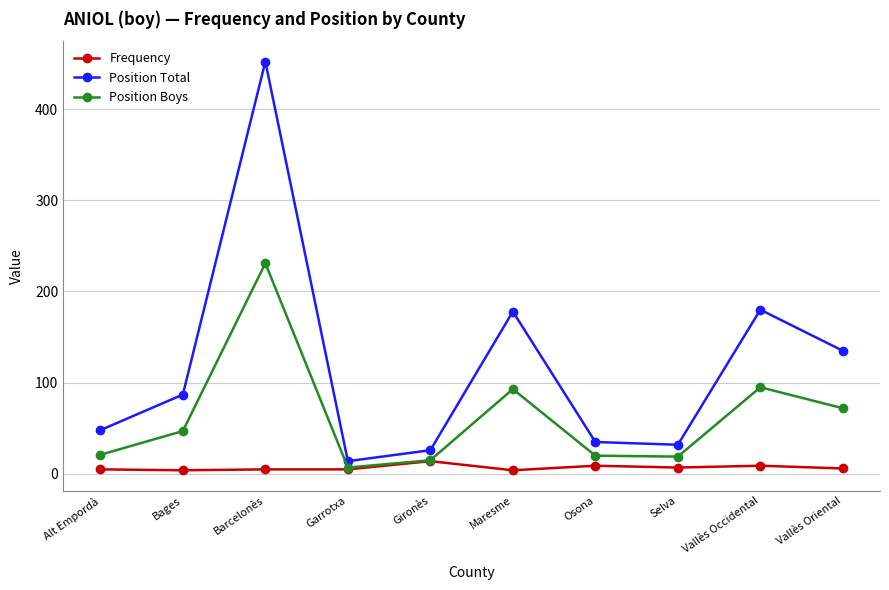

True or false: Position Total and Position Boys intersect in this chart.

False